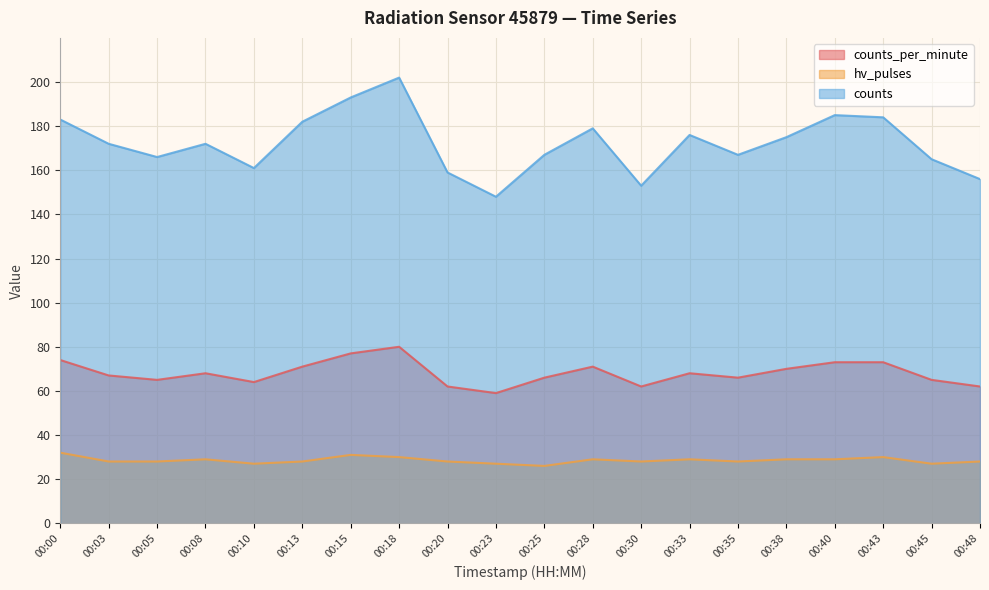

What is the lowest value of the counts_per_minute series?

59